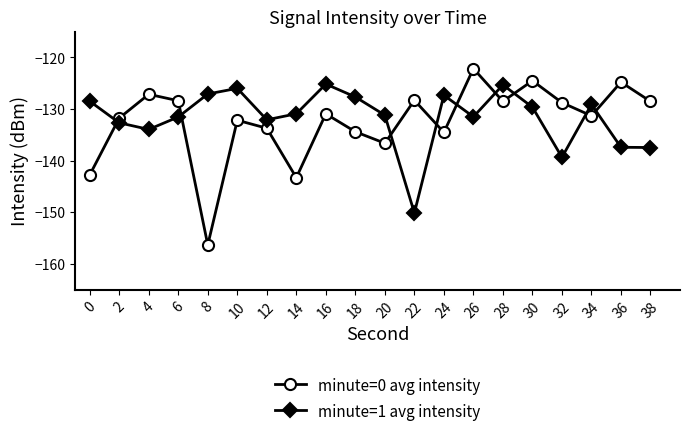

Which series has the widest spread of values?

minute=0 avg intensity